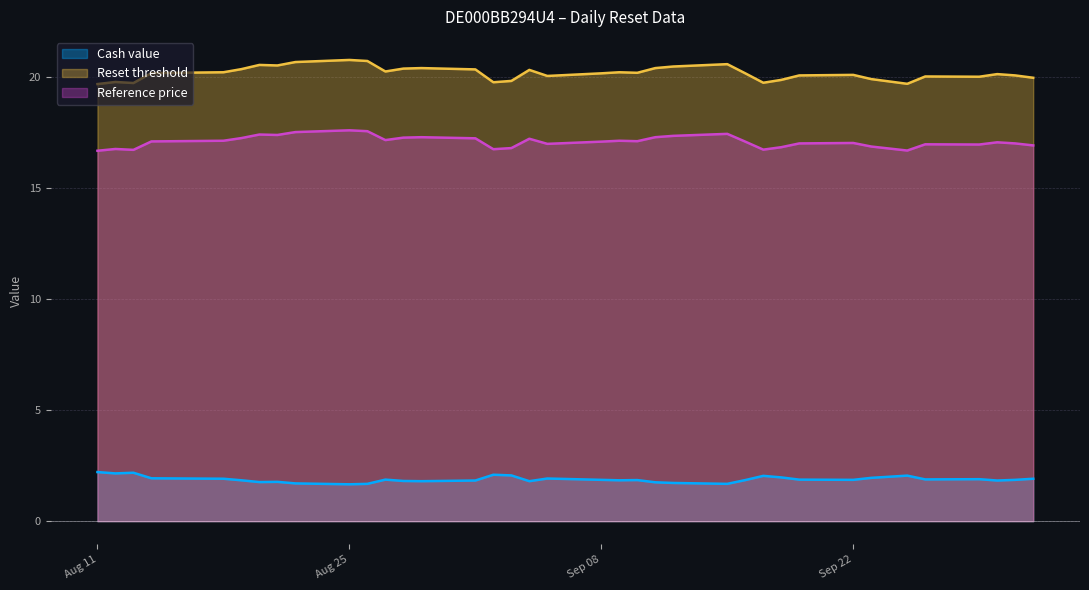

How many distinct data groups are displayed?

3